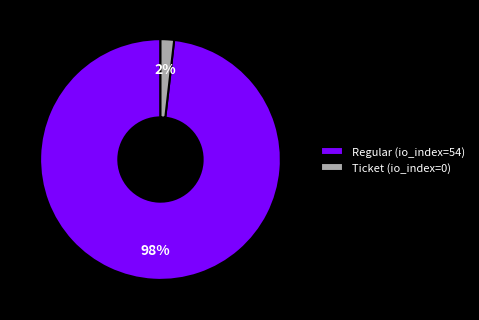

To the nearest percent, what percentage of the pie is Regular (io_index=54)?

98%